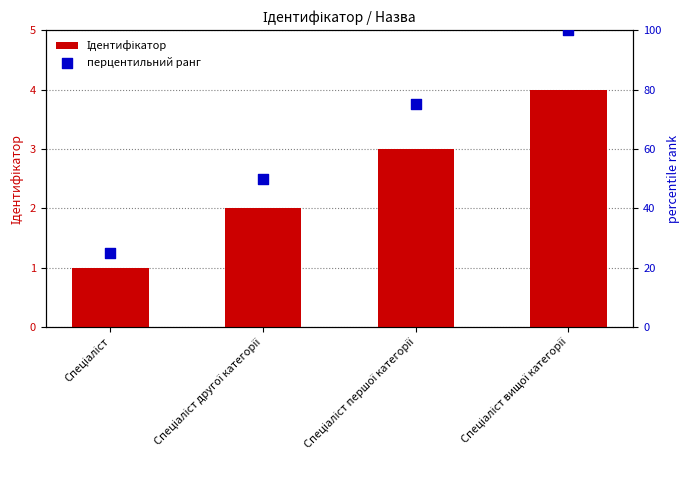

At which category is the sum across all series the highest?

Спеціаліст вищої категорії